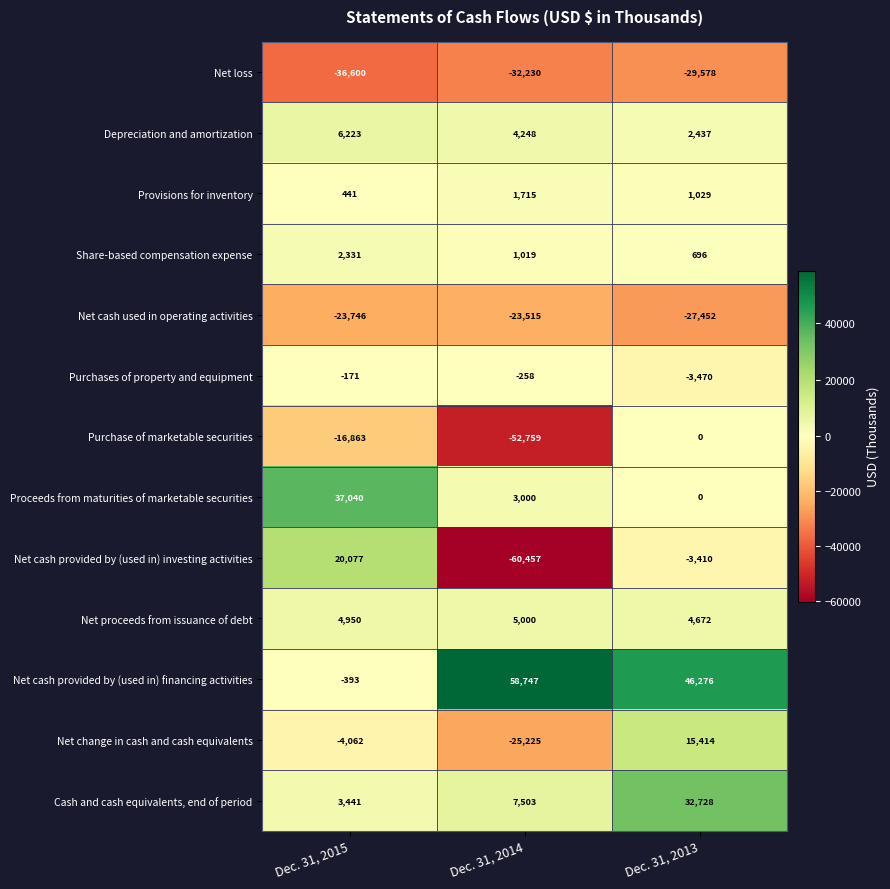

Which series has the largest total across all categories?

Net cash provided by (used in) financing activities